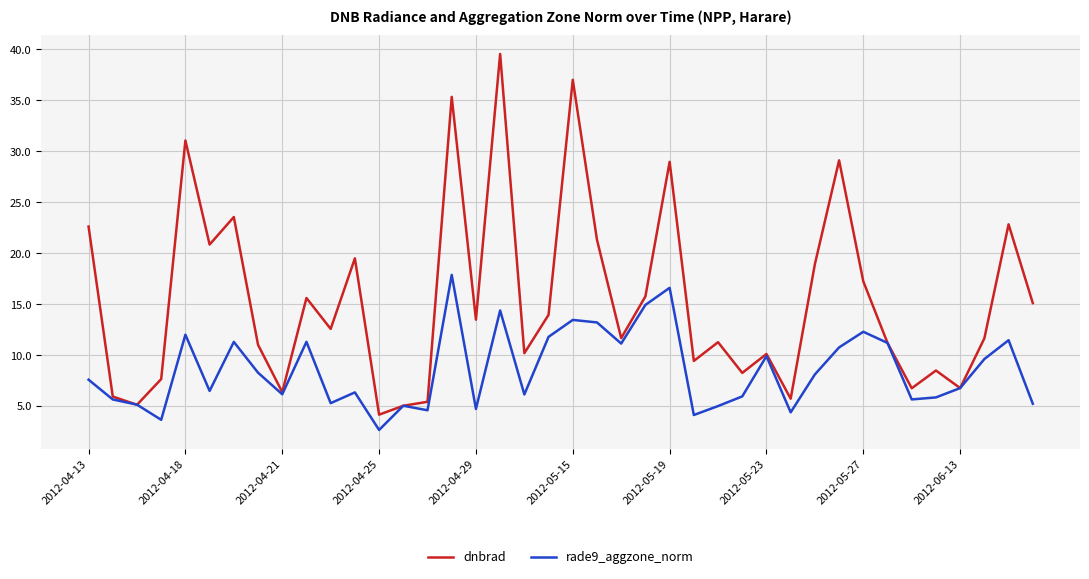

List the series in order of their overall mean, lowest first.

rade9_aggzone_norm, dnbrad